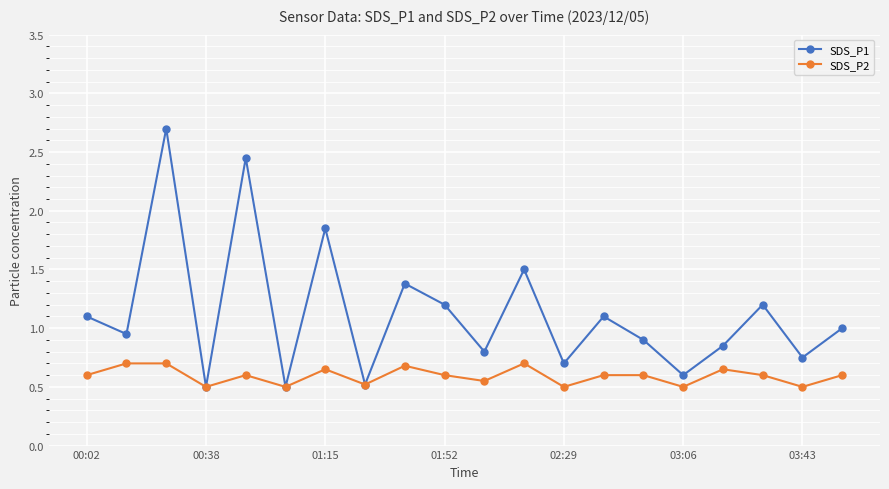

What is the sum of all SDS_P1 values?

22.6